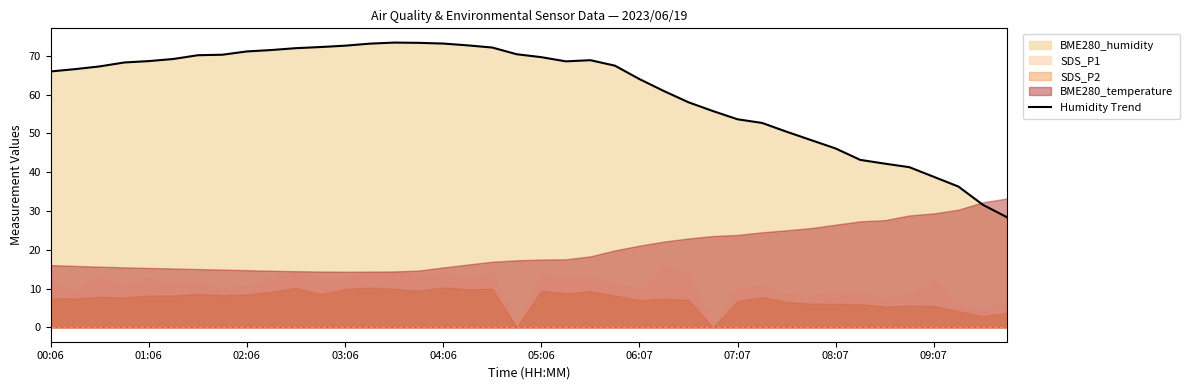

Does the chart display data point markers on the line(s)?

No